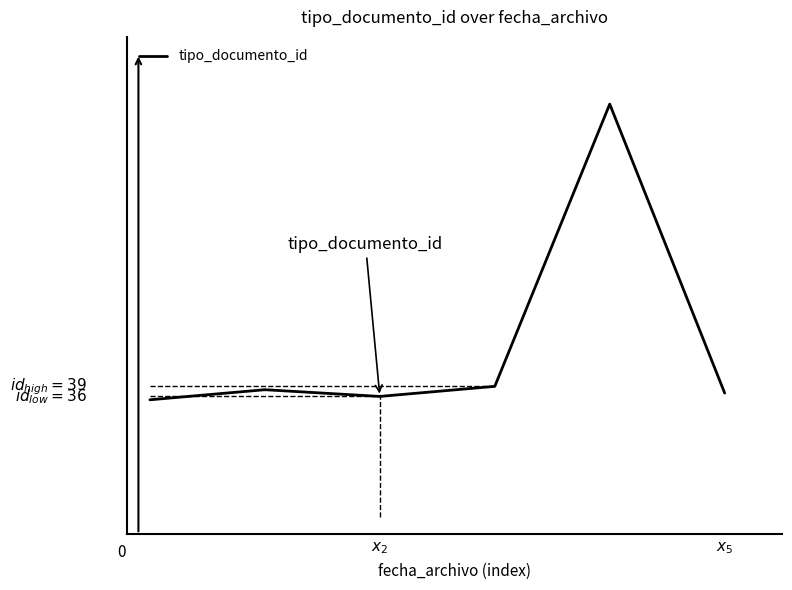

How many interior local peaks (higher than both neighbors) does the data have?

2